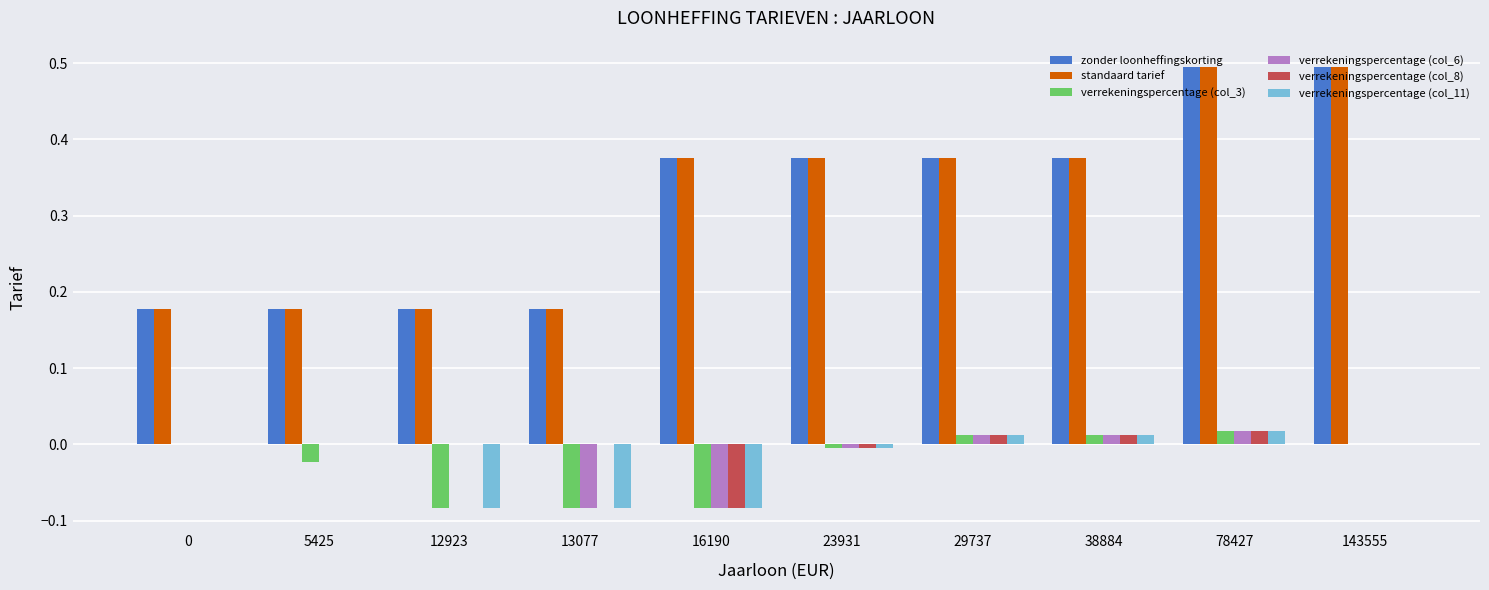

What is the sum of all standaard tarief values?

3.2